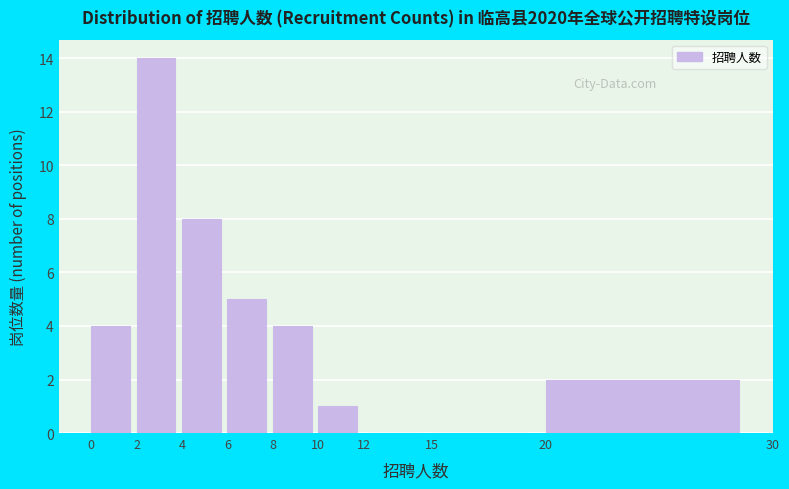

What is the height of the bar covering 10 to 12 on the x-axis? The values are not printed on the chart, so give them approximately, as read against the axis.

1